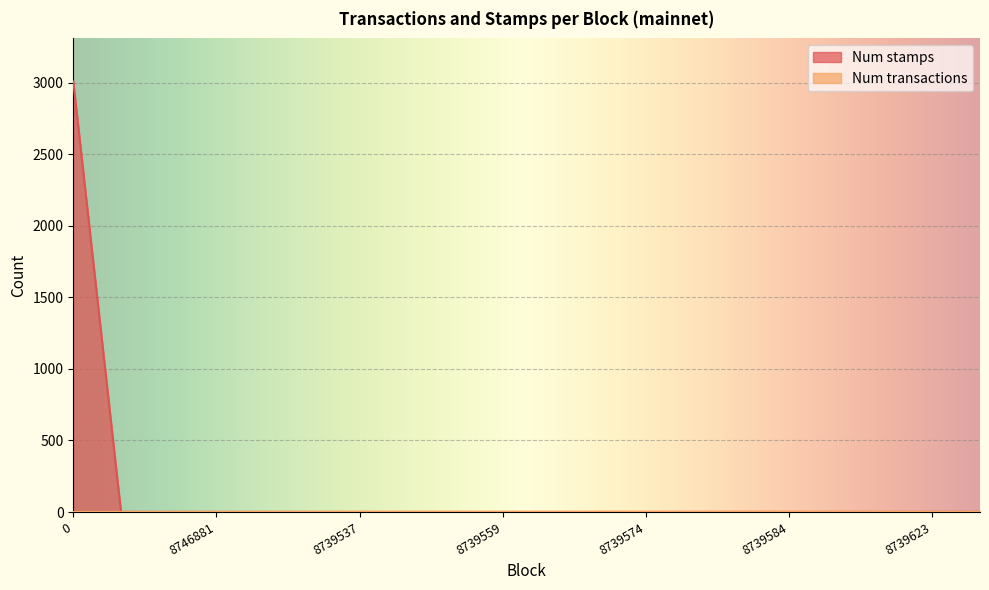

What is the difference between the second highest and minimum values in the Num transactions series?

1